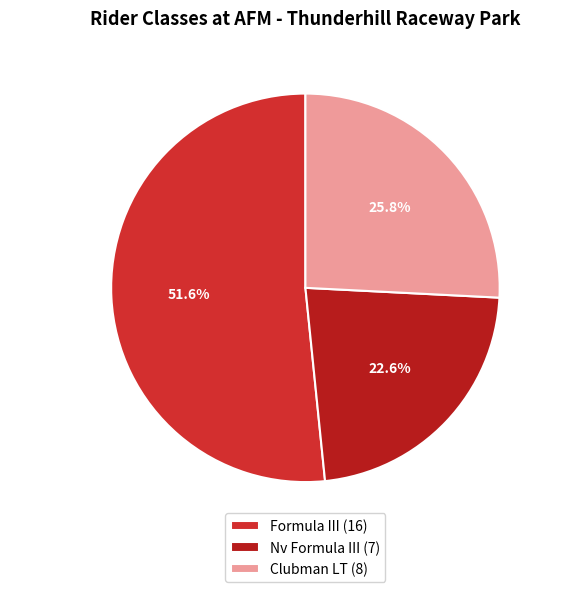

What percentage is the Clubman LT slice, to the nearest percent?

26%